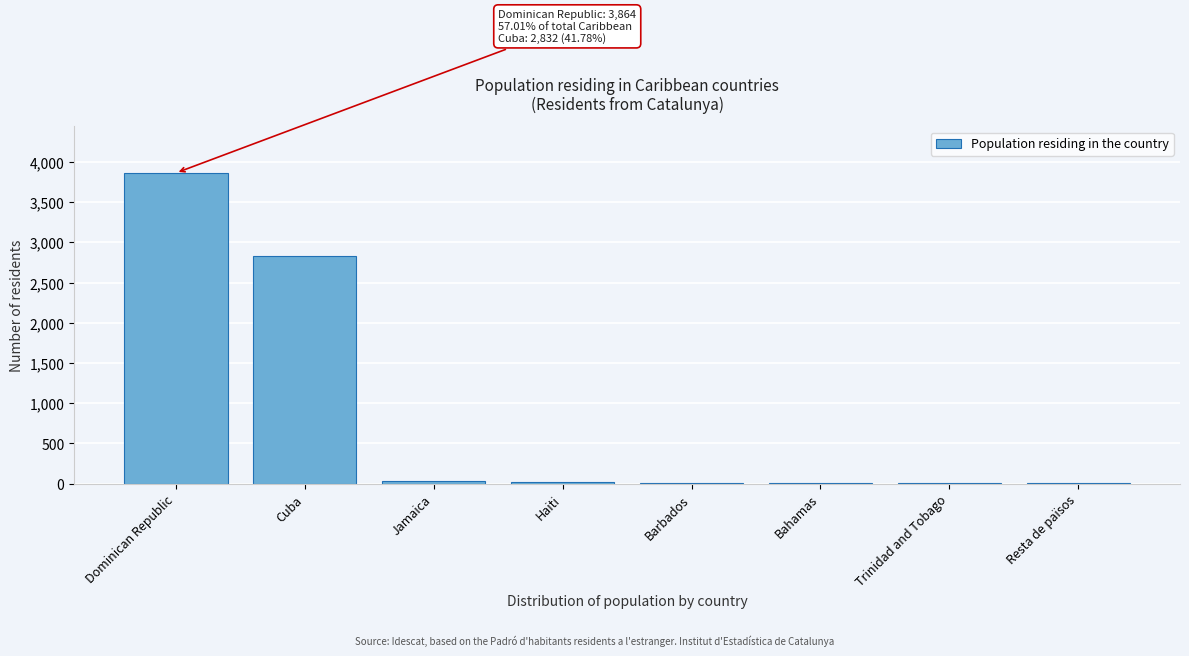

What is the maximum value shown in the chart?

3864